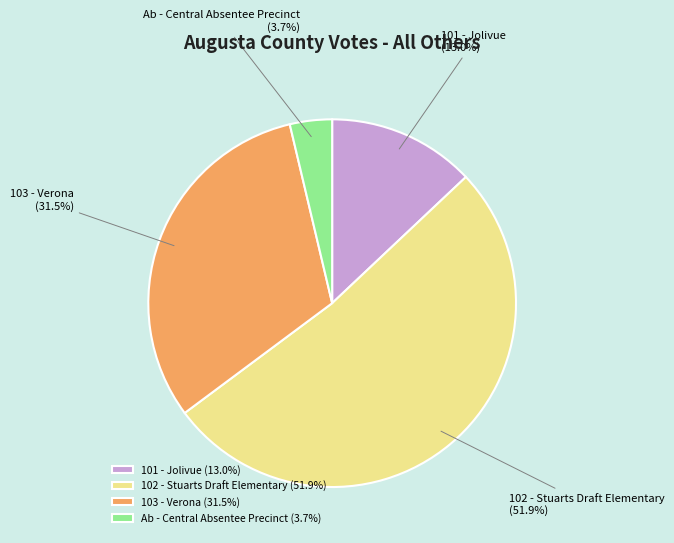

True or false: 103 - Verona accounts for 39% of the total.

False